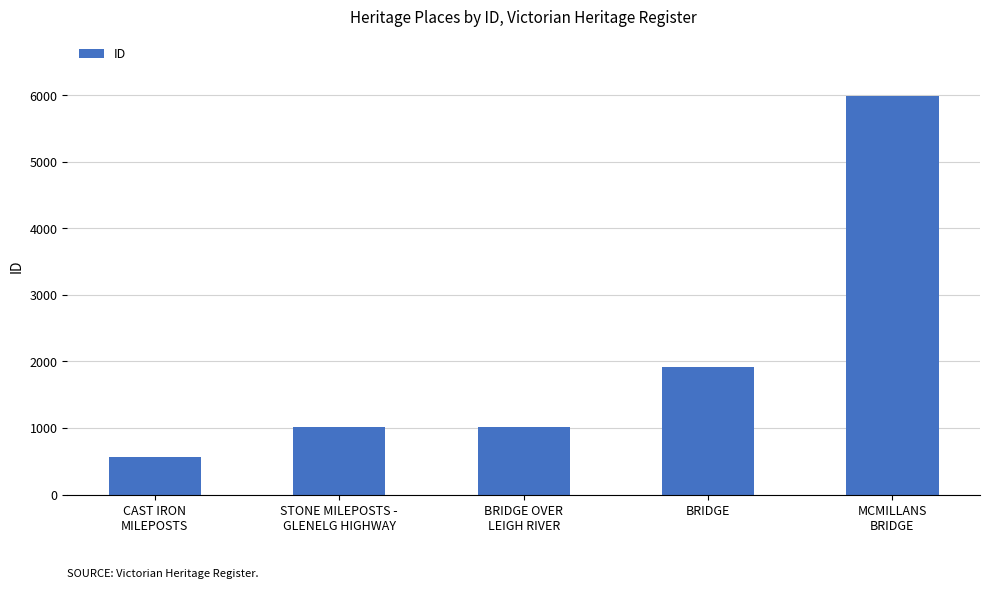

What is the value of the 1st bar from the left?

560